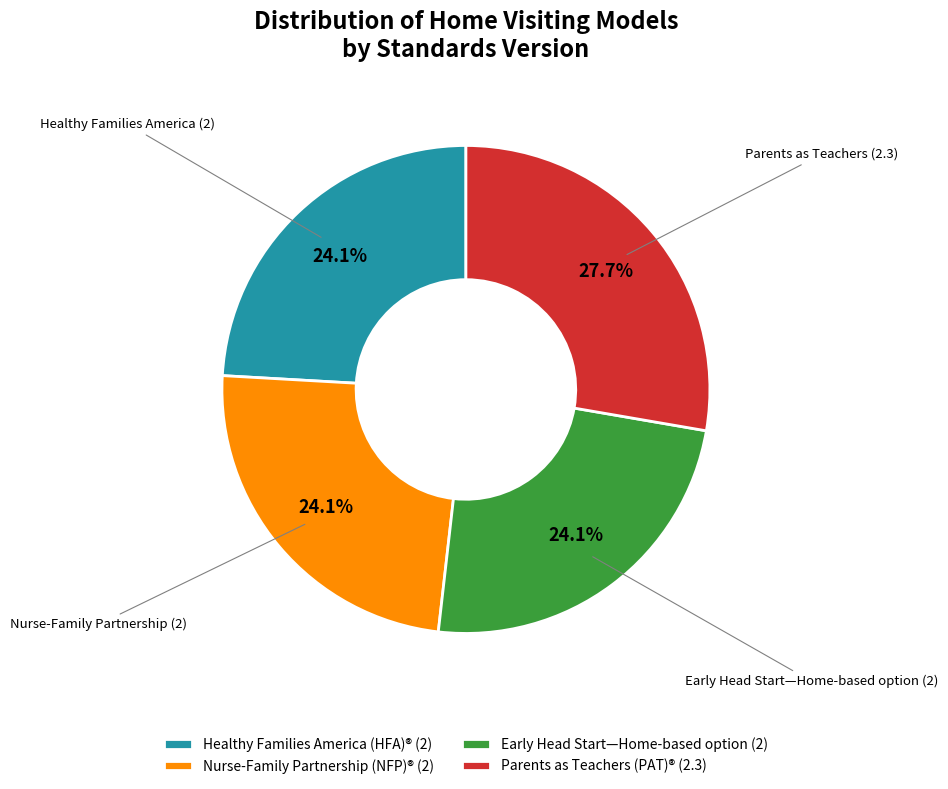

Approximately how many times larger is the value at Nurse-Family Partnership (NFP)® (2) compared to Parents as Teachers (PAT)® (2.3)?

0.9